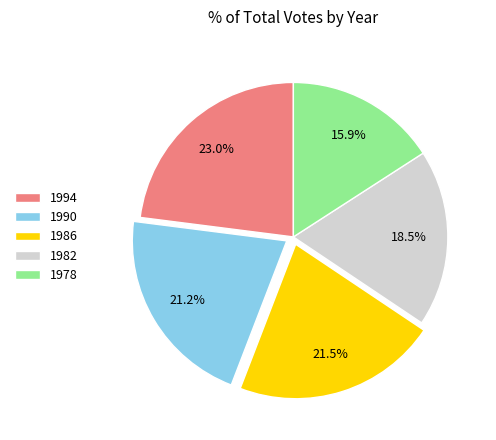

Which has a higher value, 1986 or 1978?

1986